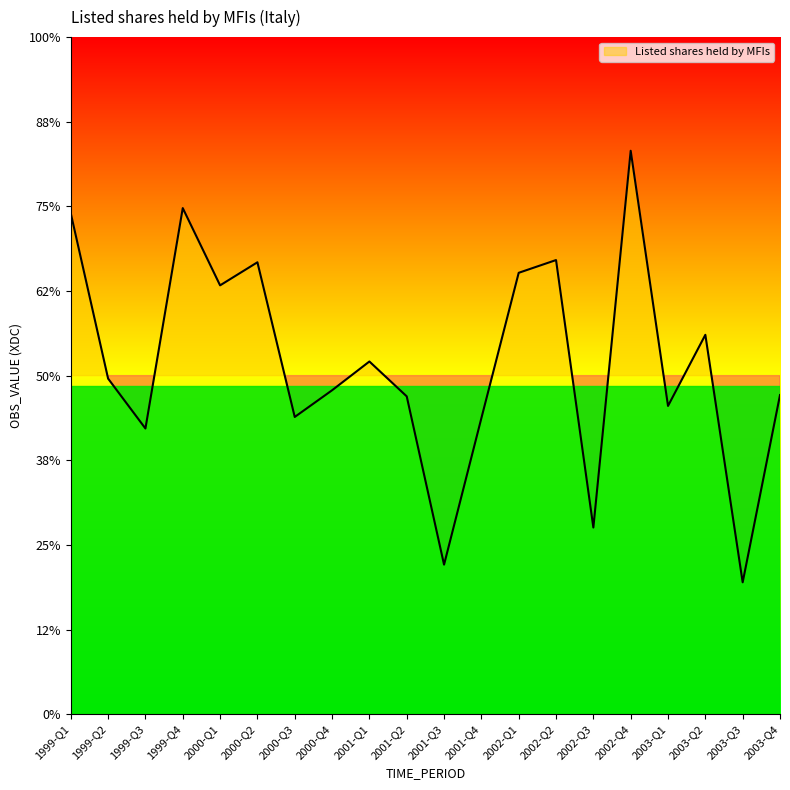

List the labels in order of value, largest first.

2002-Q4, 1999-Q4, 1999-Q1, 2002-Q2, 2000-Q2, 2002-Q1, 2000-Q1, 2003-Q2, 2001-Q1, 1999-Q2, 2000-Q4, 2003-Q4, 2001-Q2, 2003-Q1, 2000-Q3, 2001-Q4, 1999-Q3, 2002-Q3, 2001-Q3, 2003-Q3